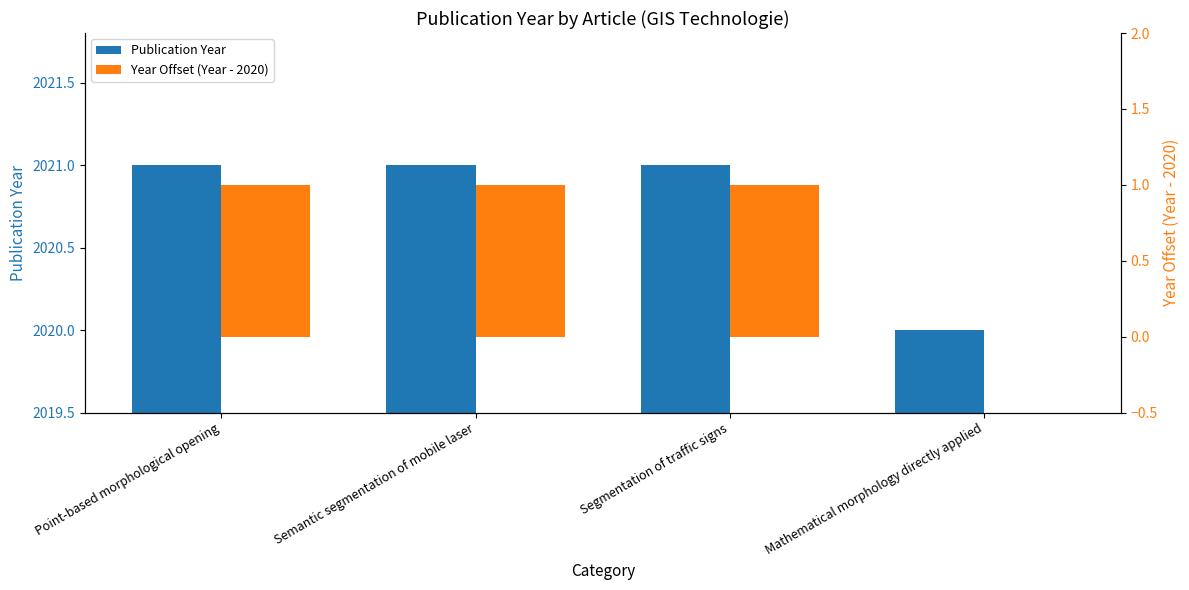

List the series in order of their overall mean, lowest first.

Year Offset (Year - 2020), Publication Year